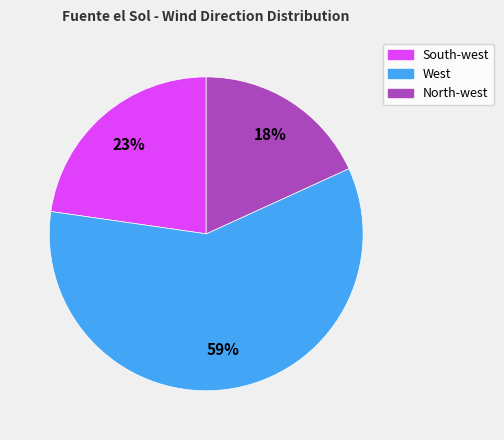

To the nearest percent, what is the difference between the largest and smallest slice percentages?

41%